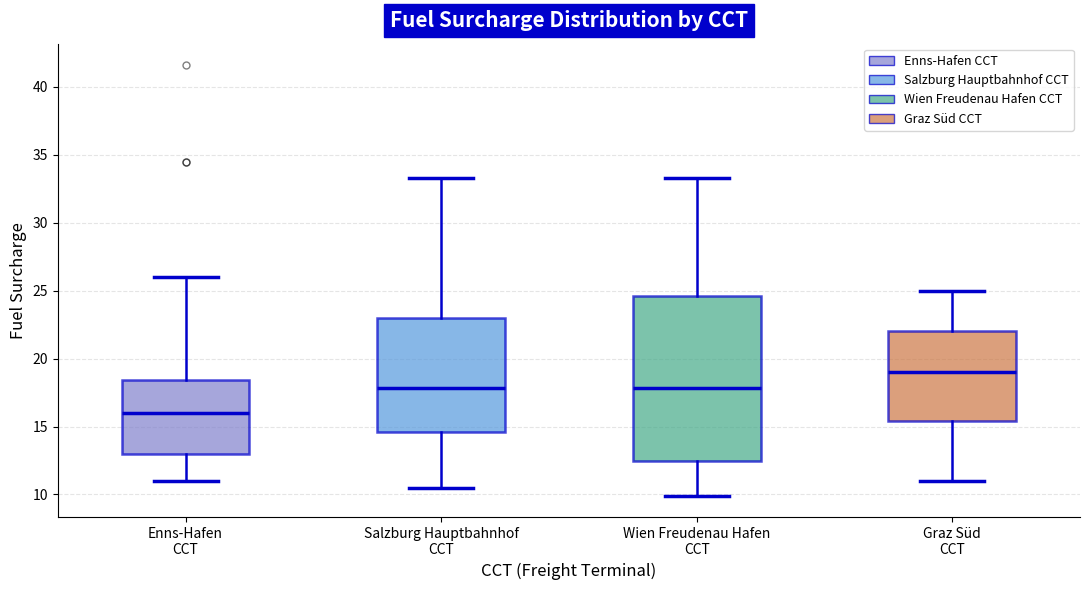

Reading left to right, transcribe this box plot: for each box, give where its median line is, the range the box spans, and where its two whiskers end, as read against the y-axis. The values are not printed on the chart, so give them approximately, as read against the axis.

Enns-Hafen CCT: median 16.0, box 13.0 to 18.5, whiskers 11.0 to 26.0
Salzburg Hauptbahnhof CCT: median 18.0, box 14.5 to 23.0, whiskers 10.5 to 33.5
Wien Freudenau Hafen CCT: median 18.0, box 12.5 to 24.5, whiskers 10.0 to 33.5
Graz Süd CCT: median 19.0, box 15.5 to 22.0, whiskers 11.0 to 25.0